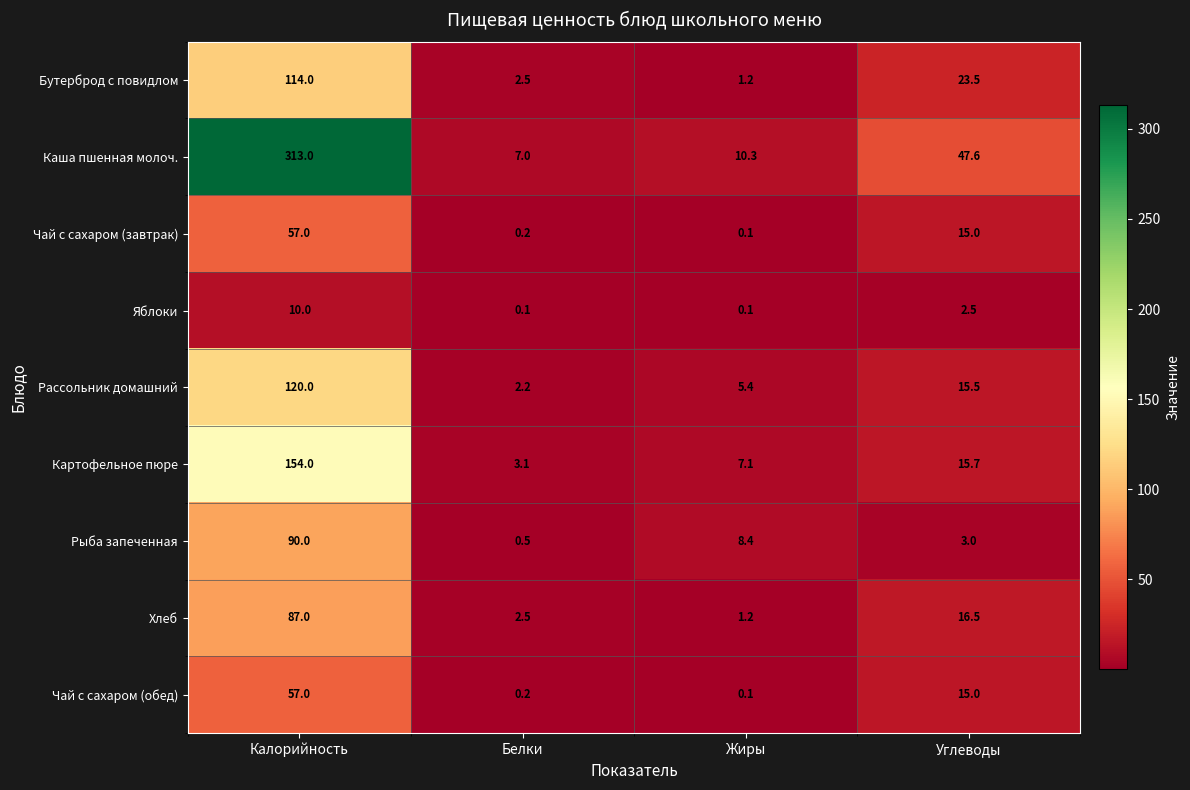

What value does the Картофельное пюре series have at Белки?

3.1